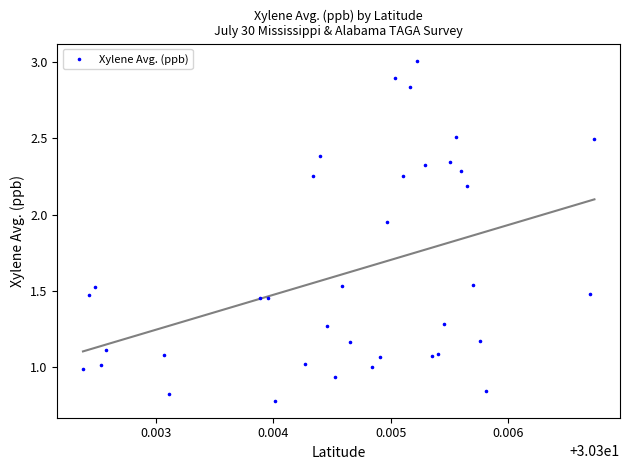

What is the range of Y values (max minus min)?

2.2